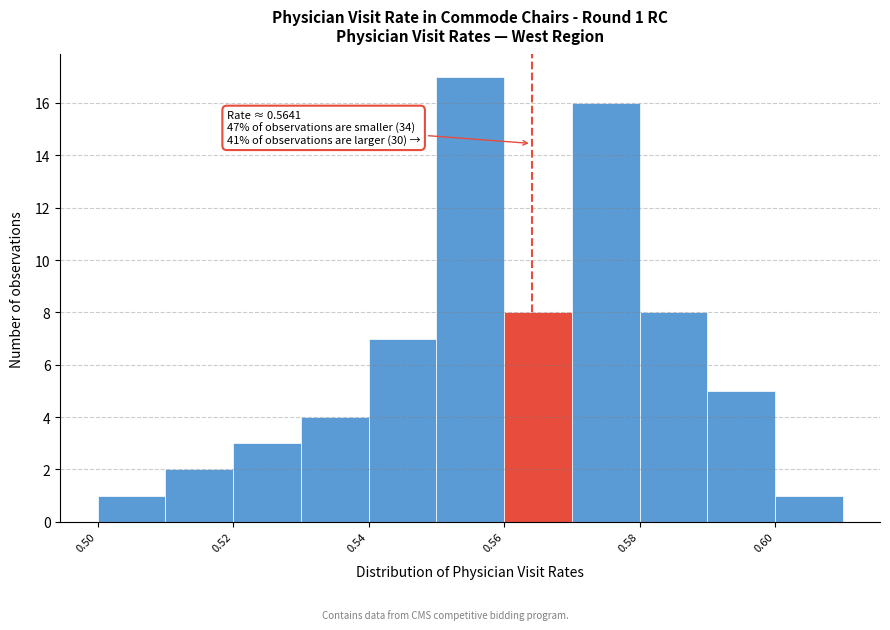

Over which range of the x-axis is the bar tallest?

0.55 to 0.56